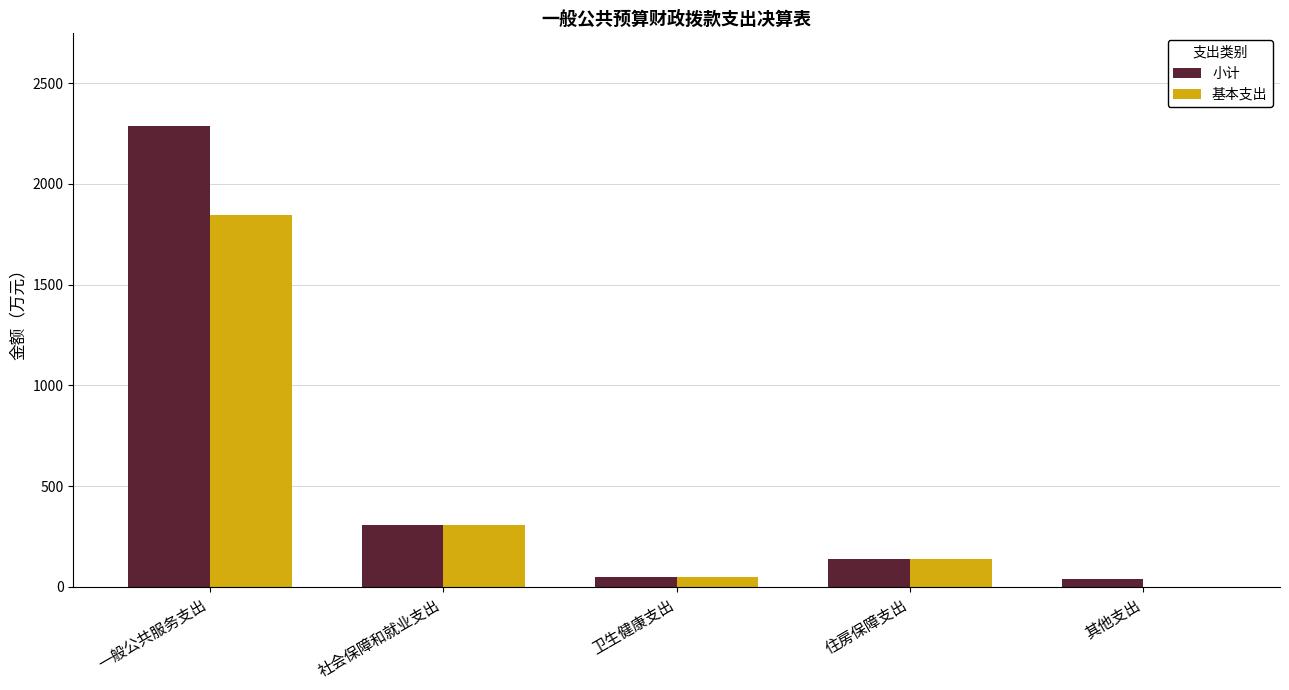

Reading left to right, what are all the values shown in this chart?

小计: 一般公共服务支出=2289.5	社会保障和就业支出=308.2	卫生健康支出=50.2	住房保障支出=138.7	其他支出=37.0
基本支出: 一般公共服务支出=1846.1	社会保障和就业支出=308.2	卫生健康支出=50.2	住房保障支出=138.7	其他支出=0.0